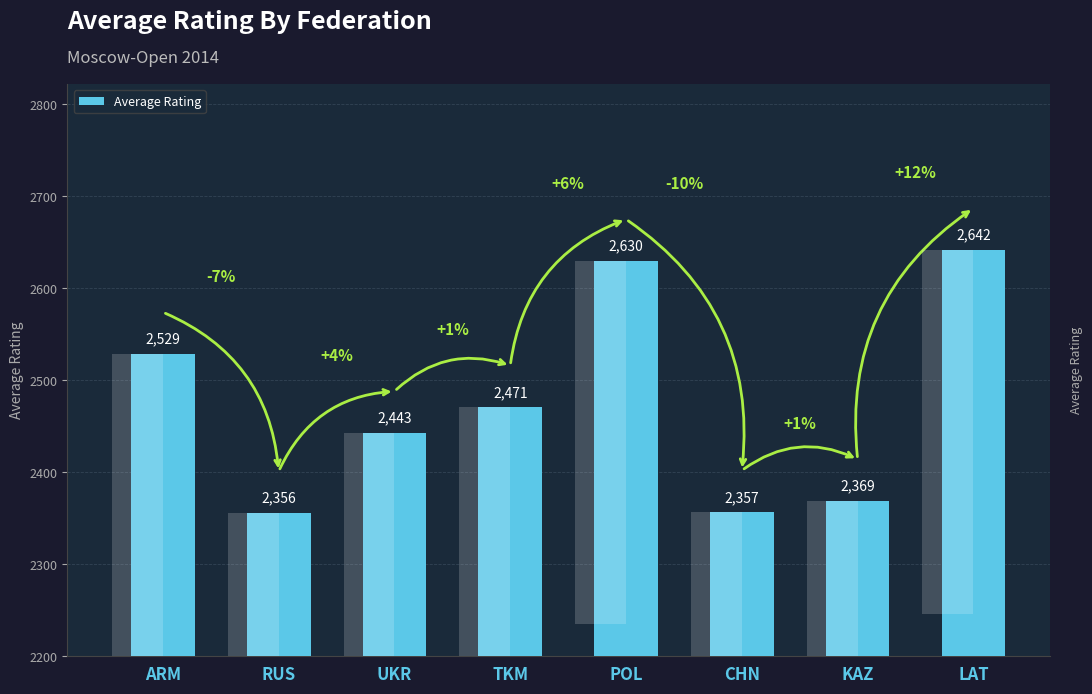

The value at UKR is 2443. True or false?

True